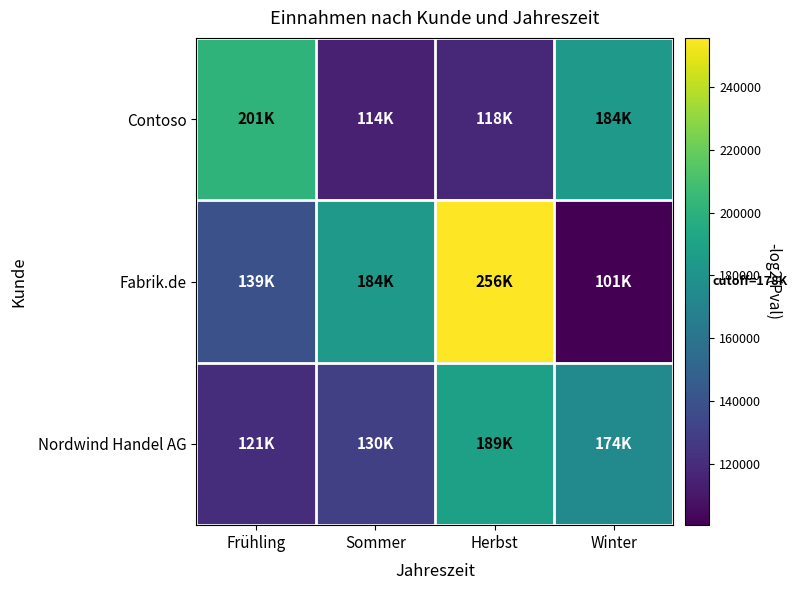

Rank the series at Frühling from highest to lowest value.

Contoso, Fabrik.de, Nordwind Handel AG